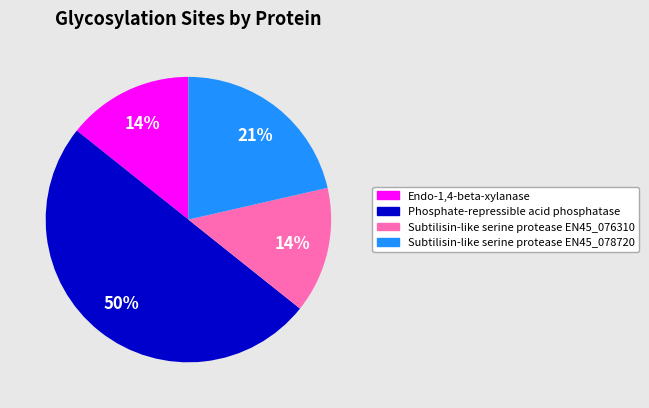

Count the number of slices in the pie.

4